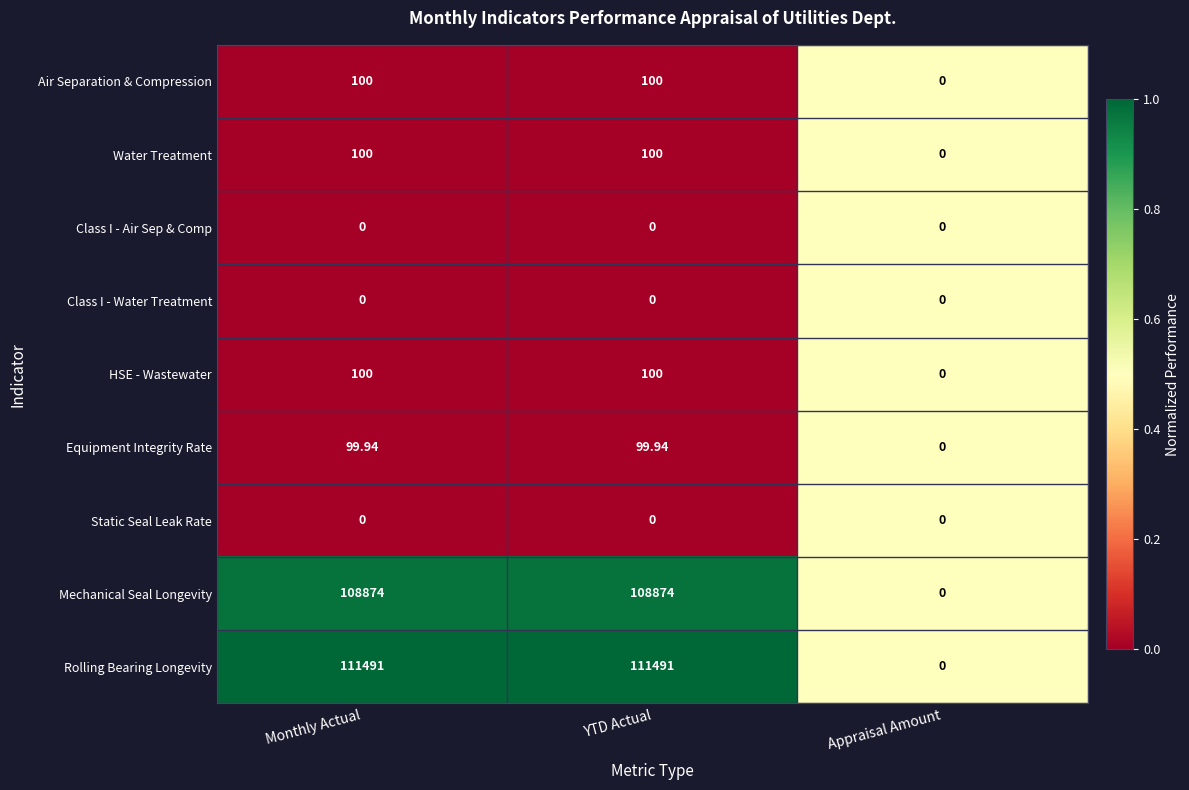

Where is Equipment Integrity Rate nearest to the value 49?

Appraisal Amount